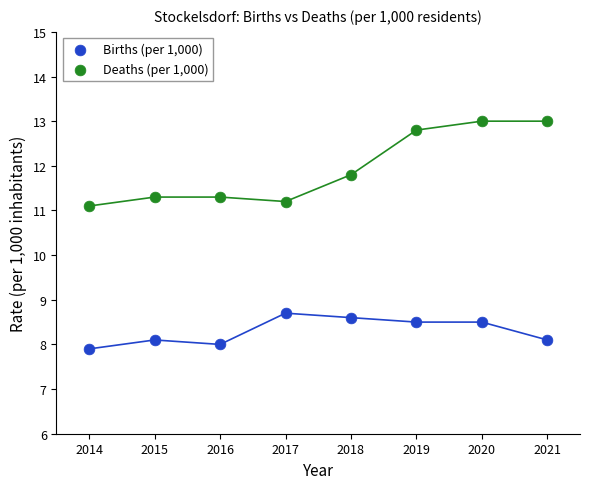

Which series reaches the minimum Y coordinate?

Births (per 1,000)